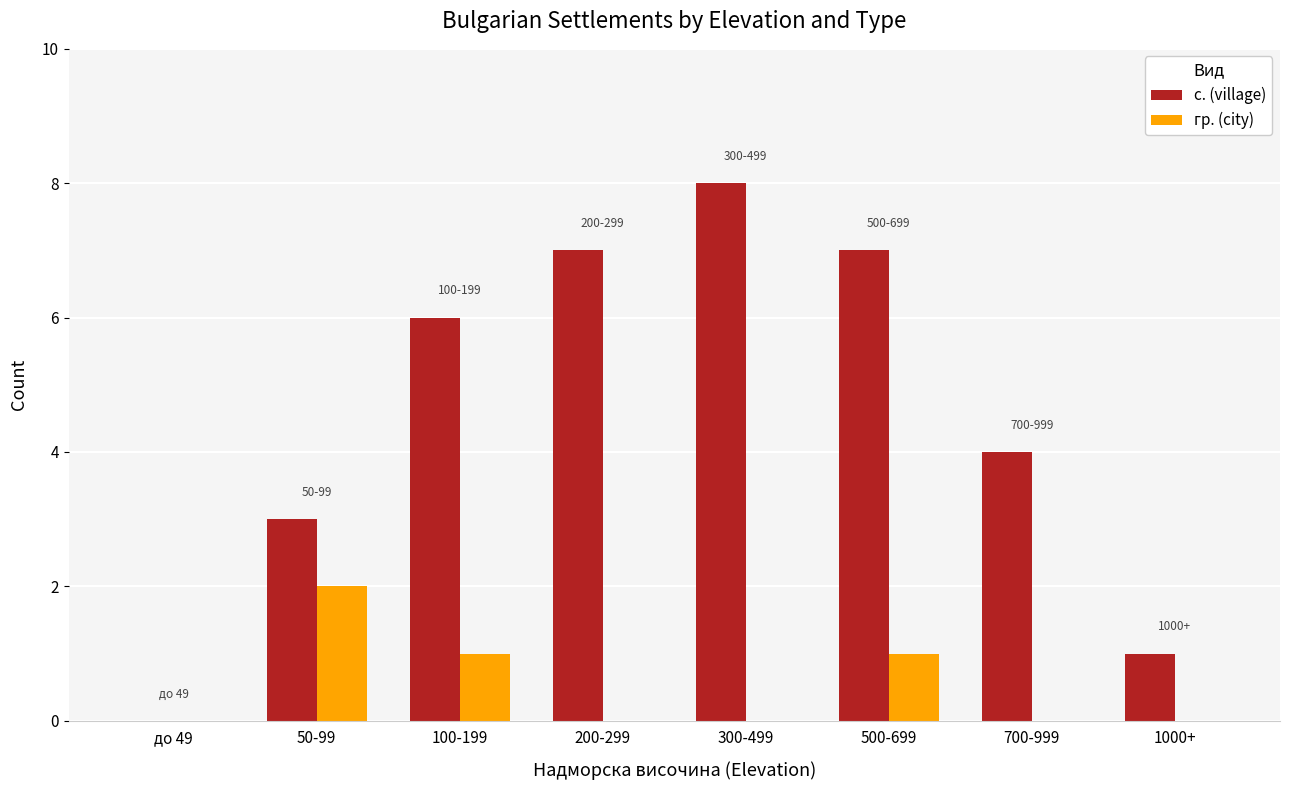

Which series changed the most between до 49 and 50-99?

с. (village)